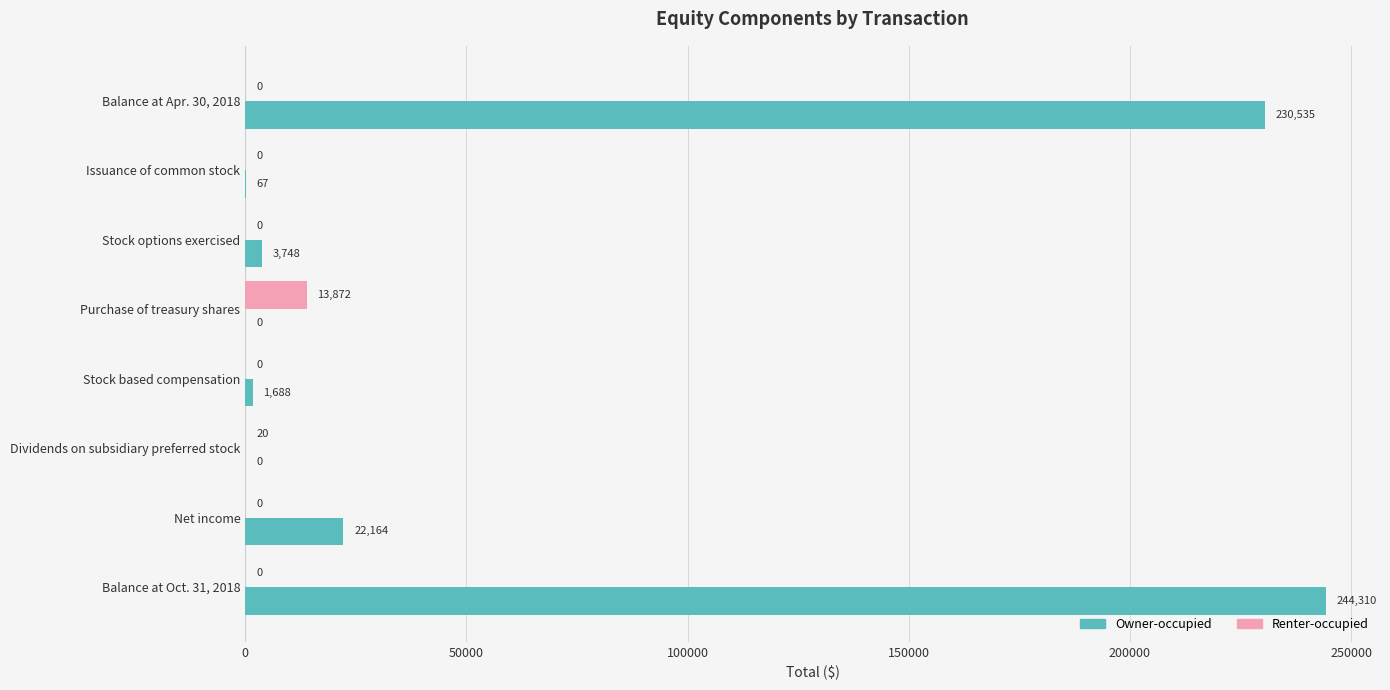

The Renter-occupied series shows 0 at Balance at Oct. 31, 2018. True or false?

True